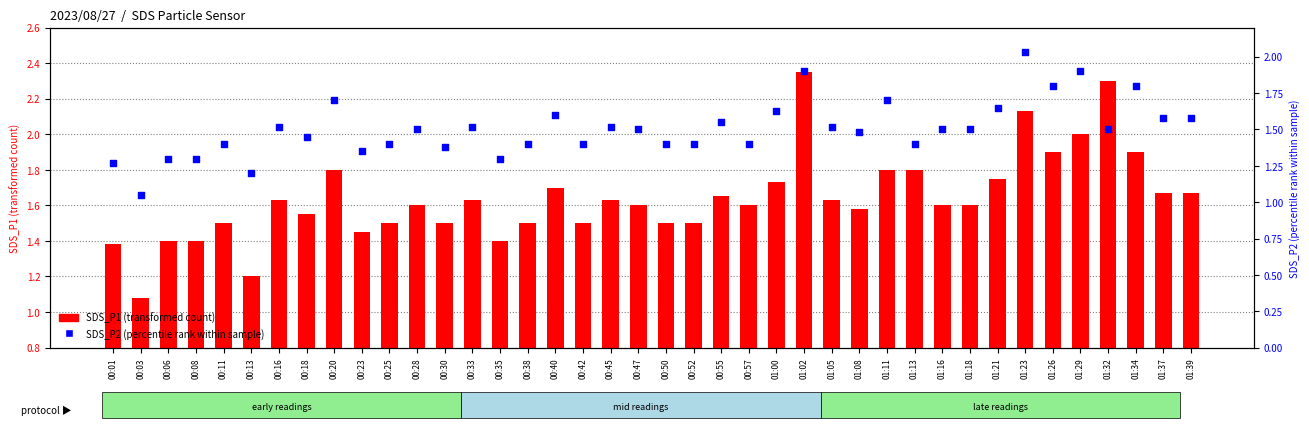

At which category is the sum across all series the highest?

01:02